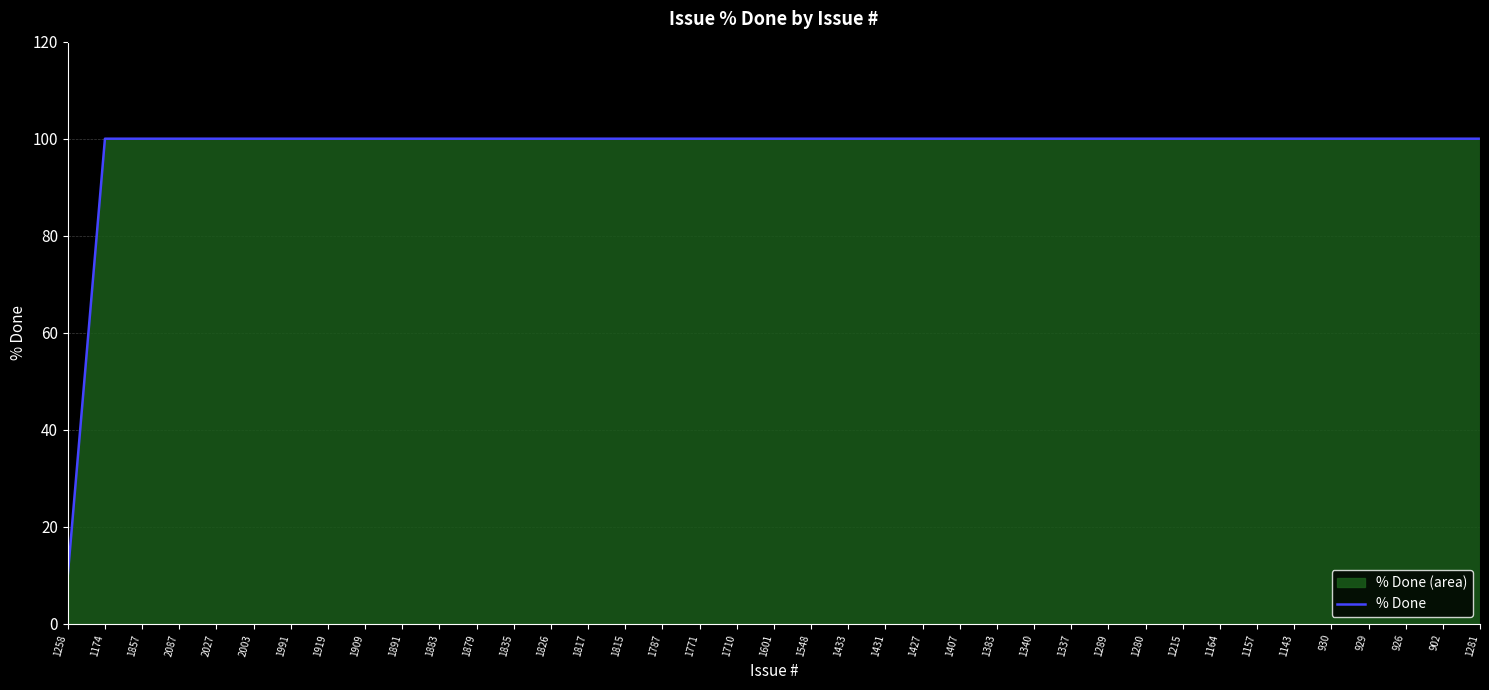

True or false: the data shows 69 at 1289.

False